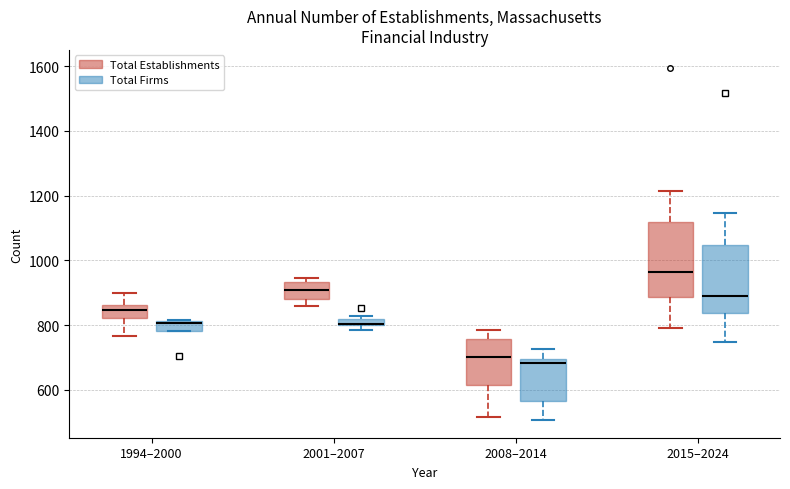

Which box's median line is the highest?

2015–2024 (Total Establishments)